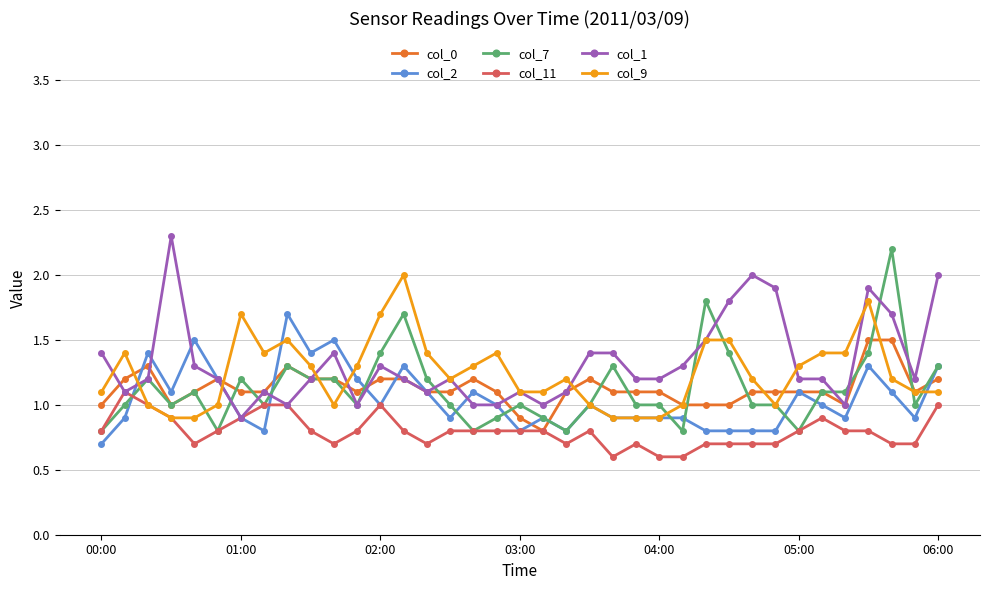

What is the maximum value for col_9?

2.0